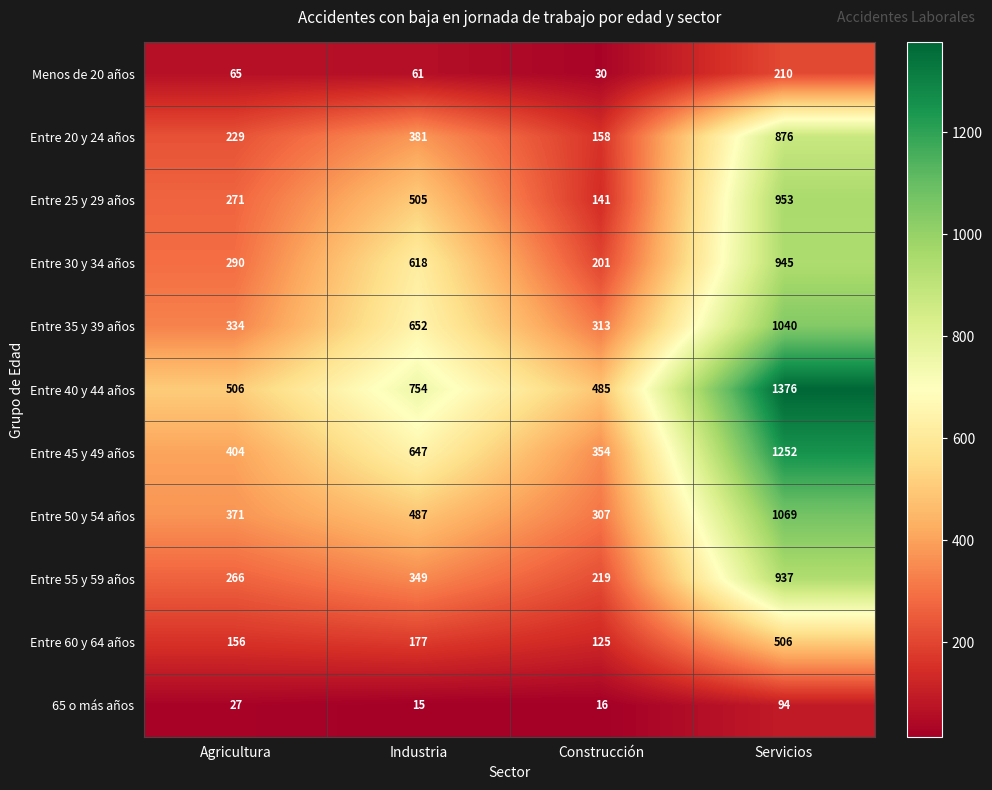

Where is Entre 35 y 39 años nearest to the value 676?

Industria